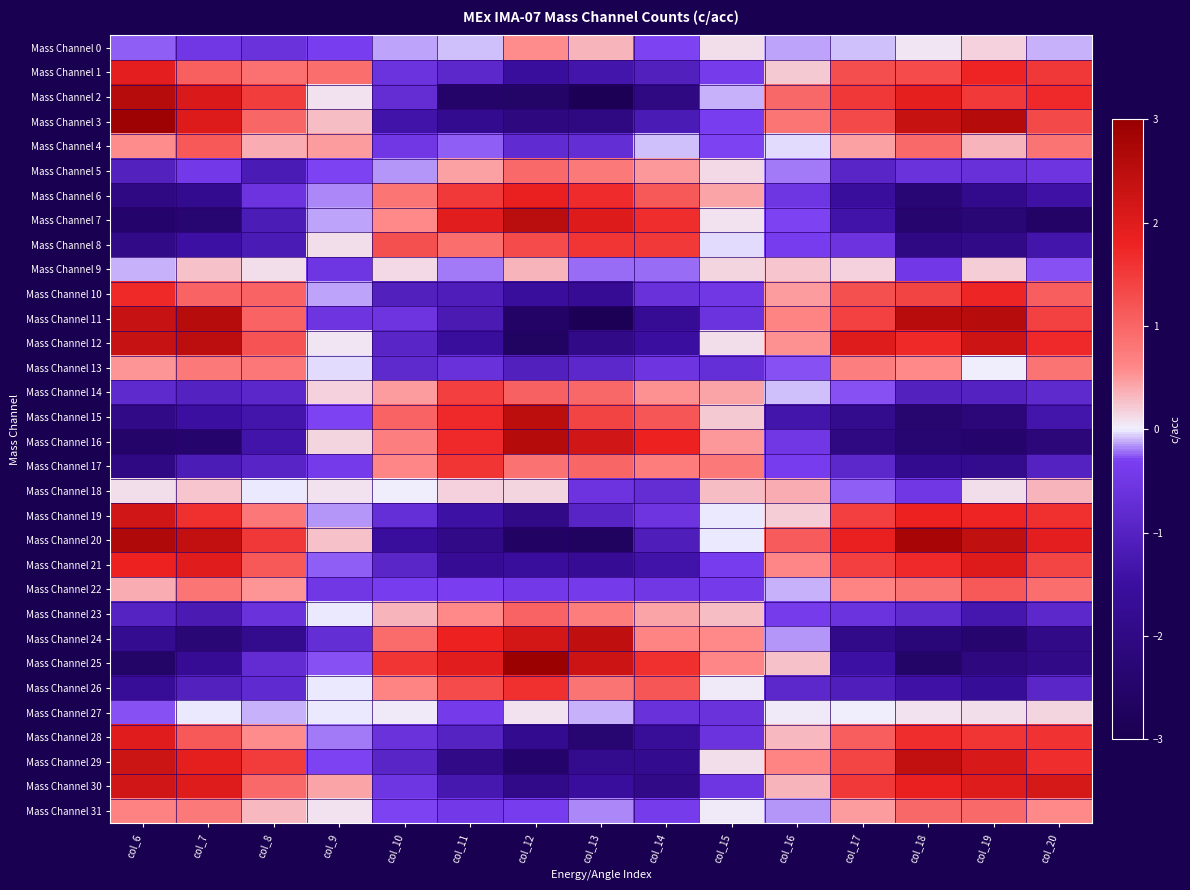

Which has a higher value, col_7 or col_17?

col_17